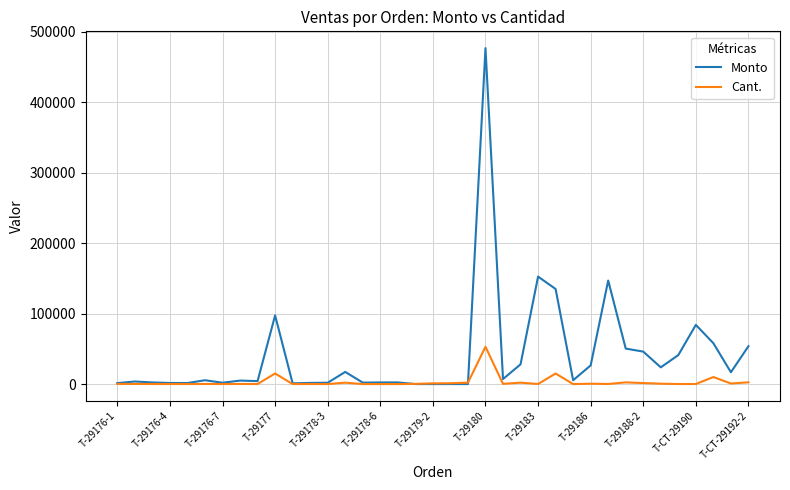

Which series ends up on top after the final intersection of Monto and Cant.?

Monto